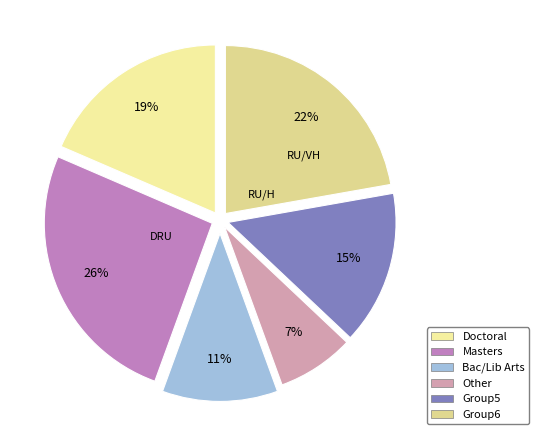

Which category has the biggest portion of the pie?

Masters